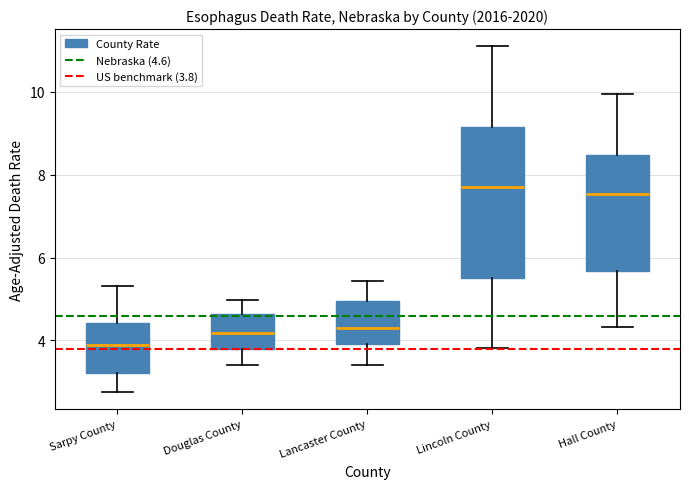

Which box is the tallest, from its lower edge to its upper edge?

Lincoln County